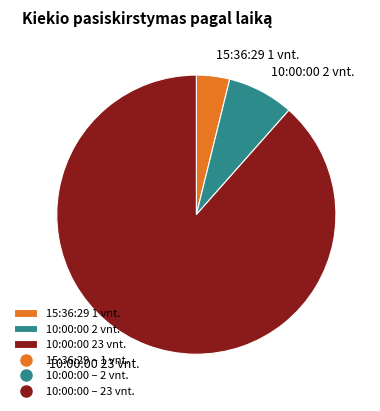

Between 15:36:29 1 vnt. and 10:00:00 23 vnt., which is larger?

10:00:00 23 vnt.